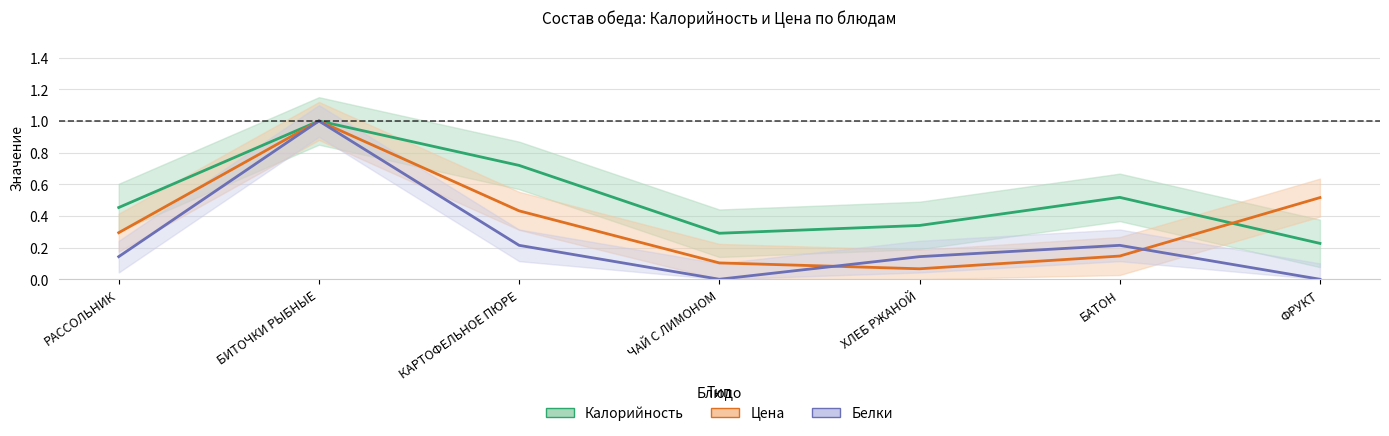

Rank the categories by Цена value from lowest to highest.

ХЛЕБ РЖАНОЙ, ЧАЙ С ЛИМОНОМ, БАТОН, РАССОЛЬНИК, КАРТОФЕЛЬНОЕ ПЮРЕ, ФРУКТ, БИТОЧКИ РЫБНЫЕ